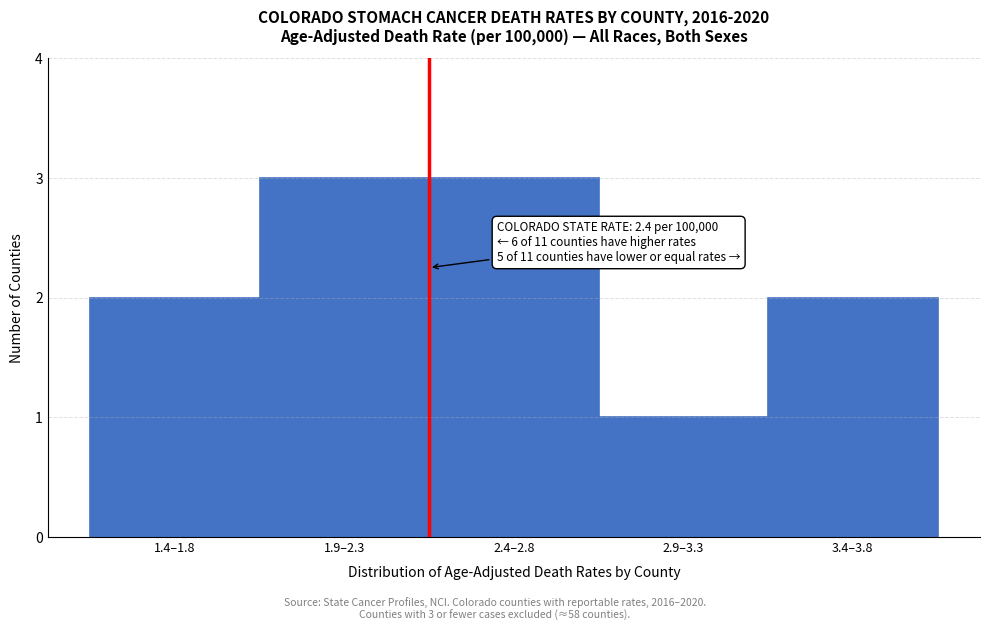

Reading left to right, extract all data points from this chart.

2	3	3	1	2